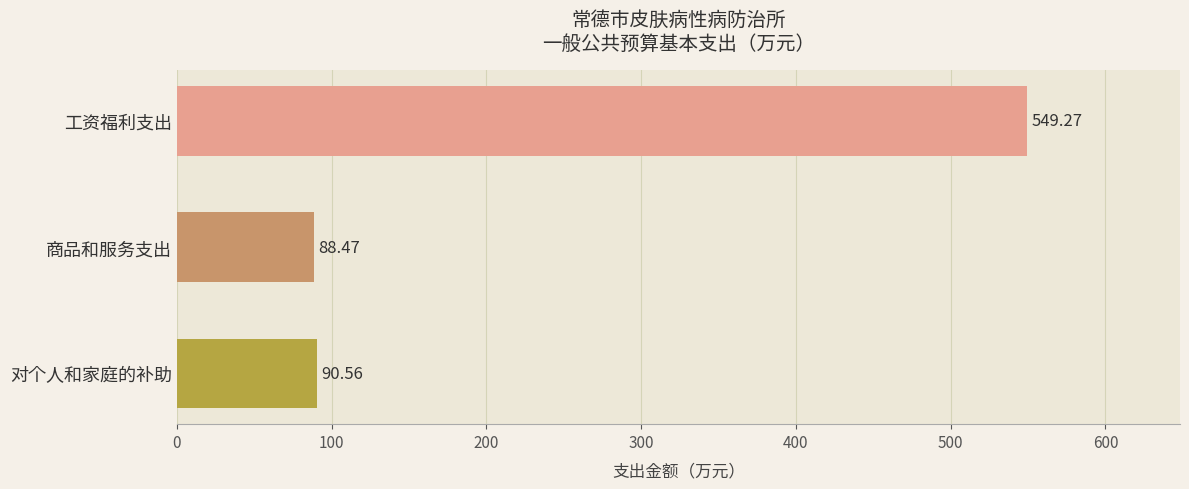

What is the difference between the maximum and second lowest values?

458.7